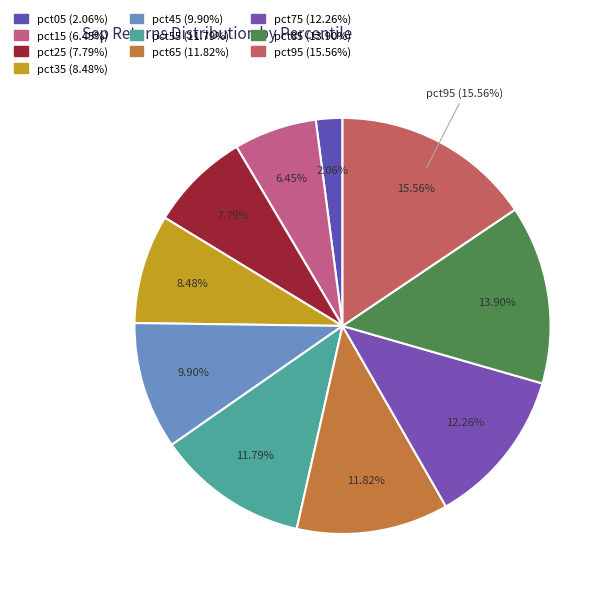

To the nearest percent, what is the average slice percentage?

10%